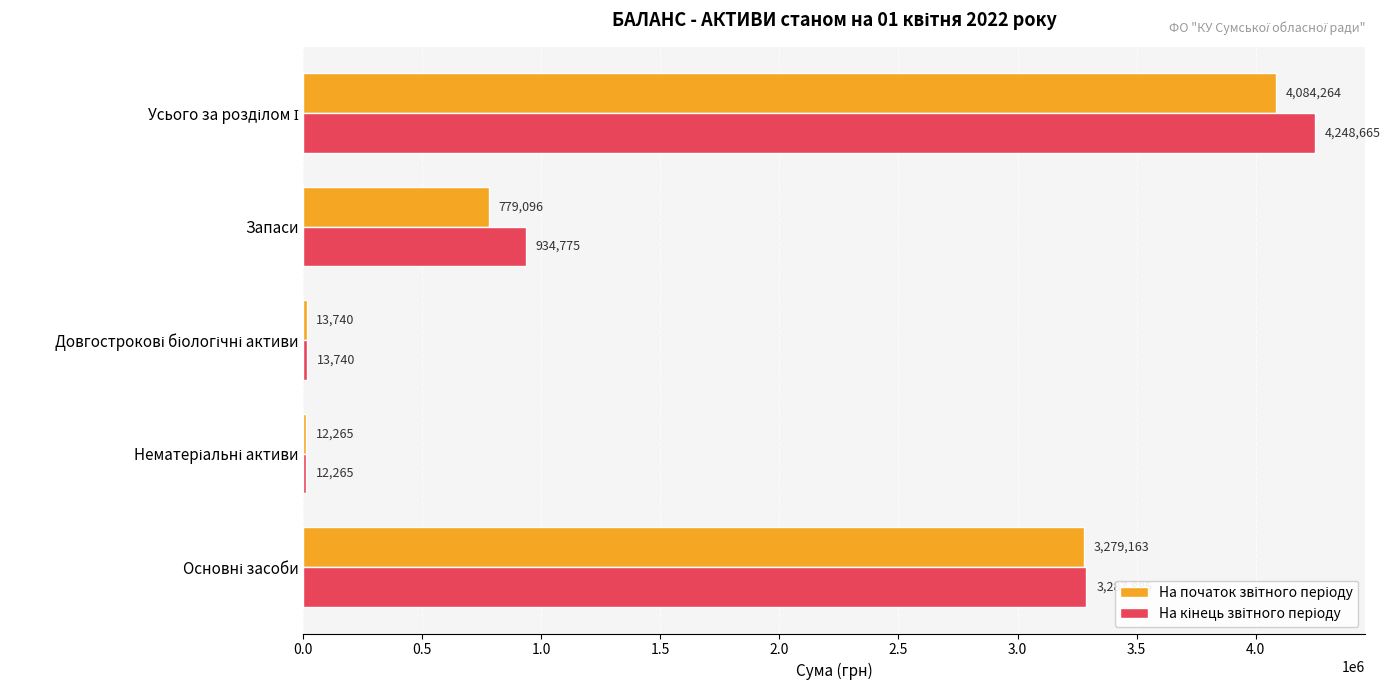

What is the maximum value shown in the chart?

4248665